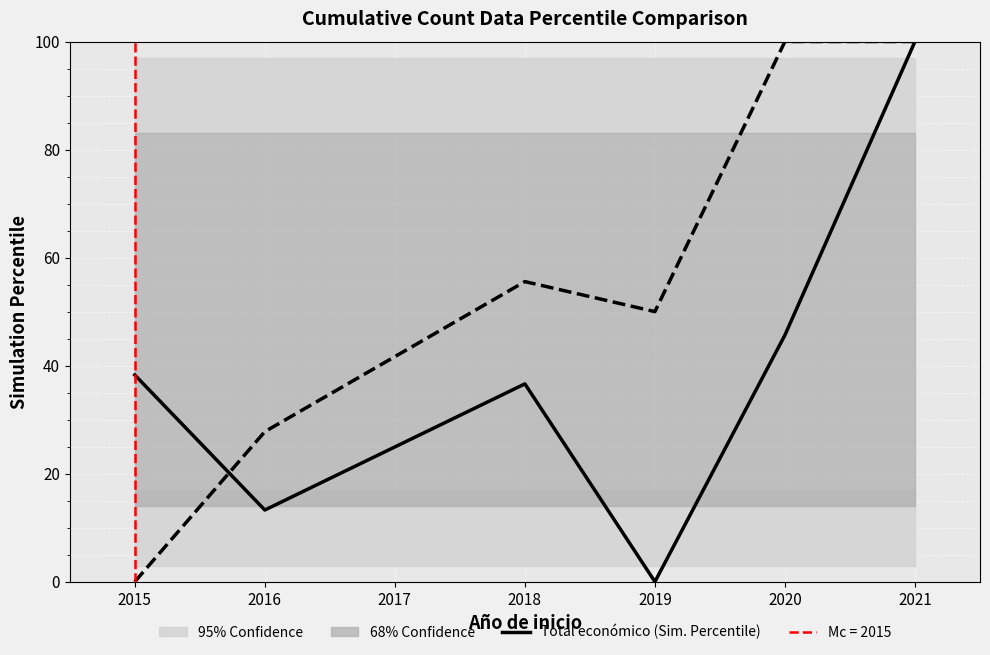

Which category has the highest value in the Total económico (Sim. Percentile) series?

2021